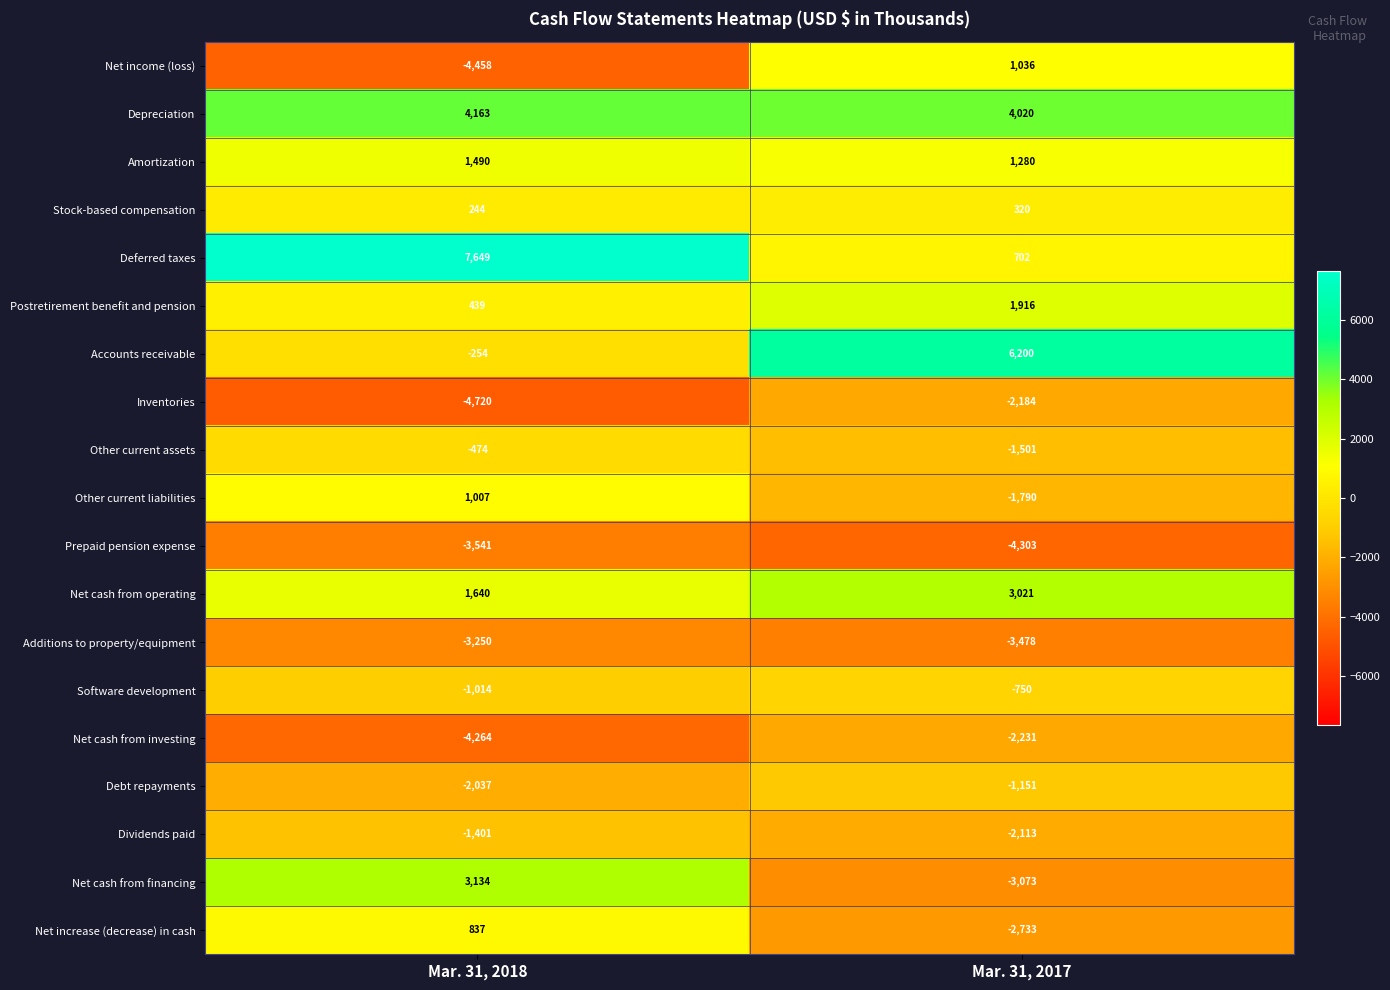

The value of Debt repayments at Mar. 31, 2017 is -1151. True or false?

True